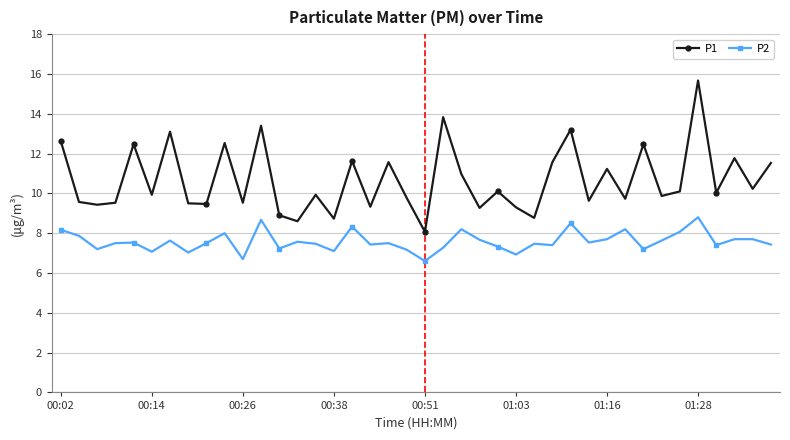

True or false: P2 and P1 cross at least once.

False